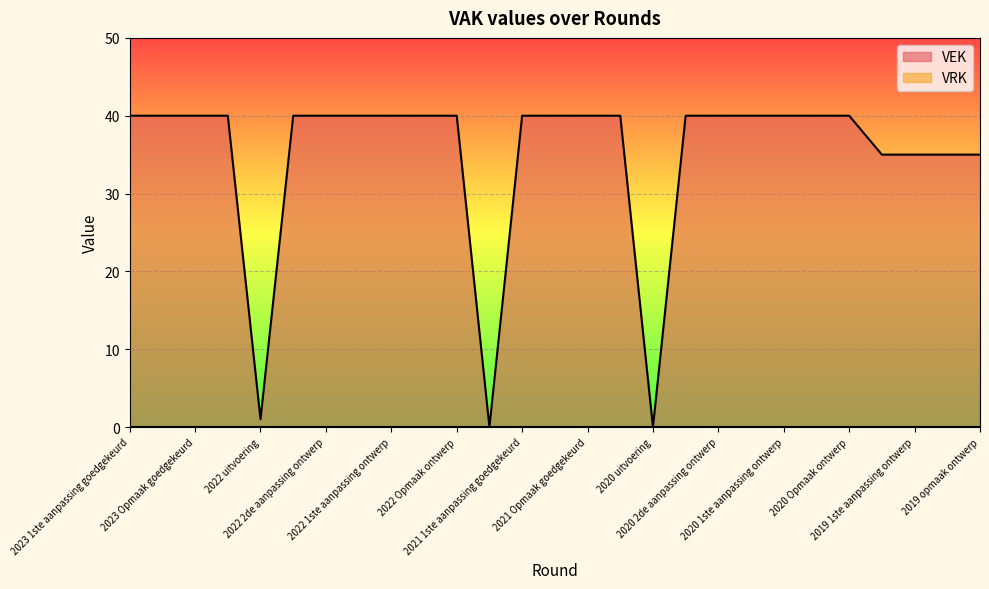

What is the label of the 1st point from the right?

2019 opmaak ontwerp